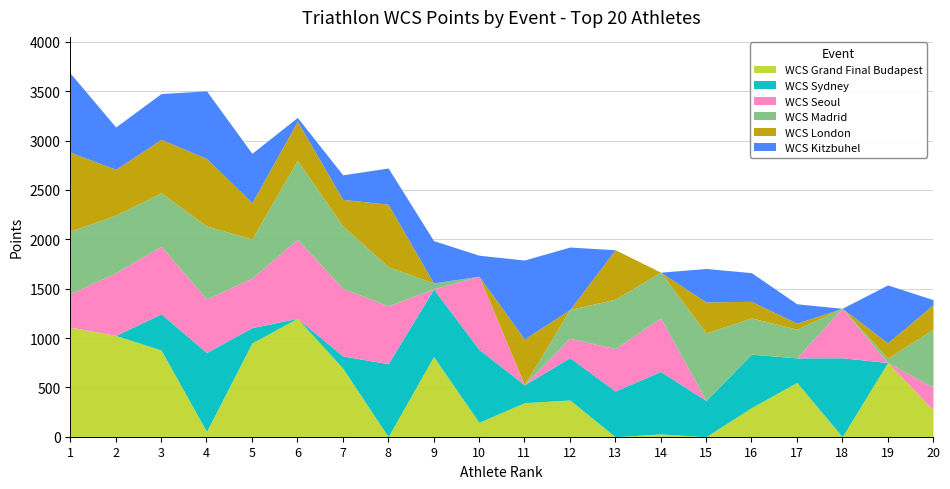

What is the value of the WCS Seoul point at the 18th from the left?

501.1